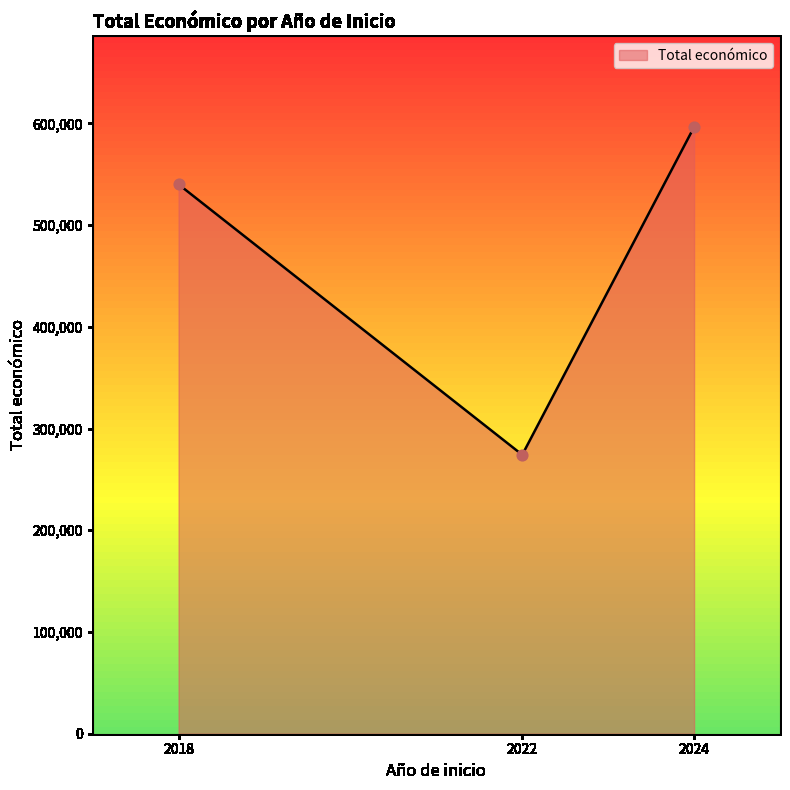

What is the change in value from 2022 to 2024?

+322201